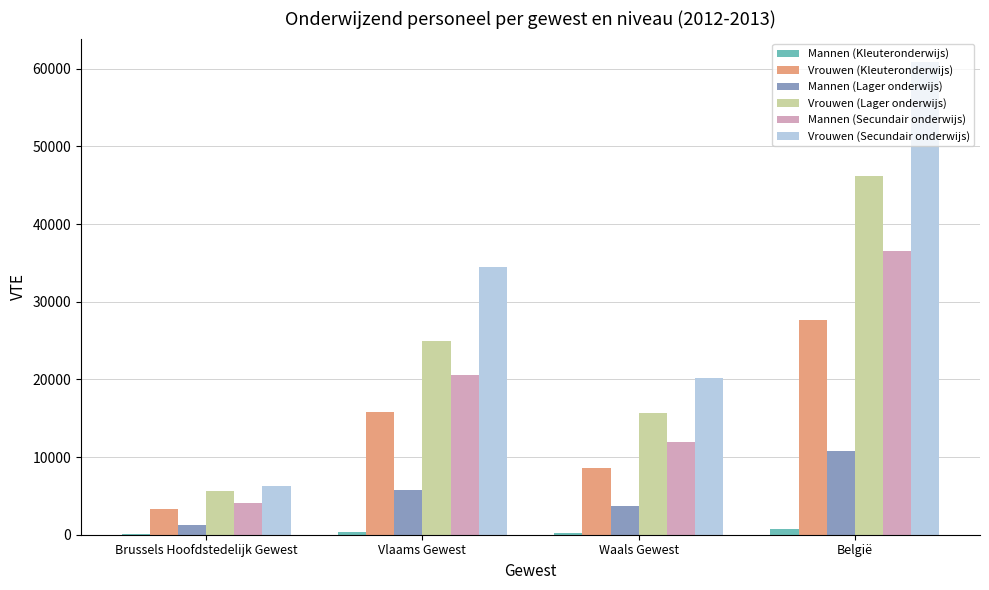

The Vrouwen (Kleuteronderwijs) series shows 8554.0 at Waals Gewest. True or false?

True